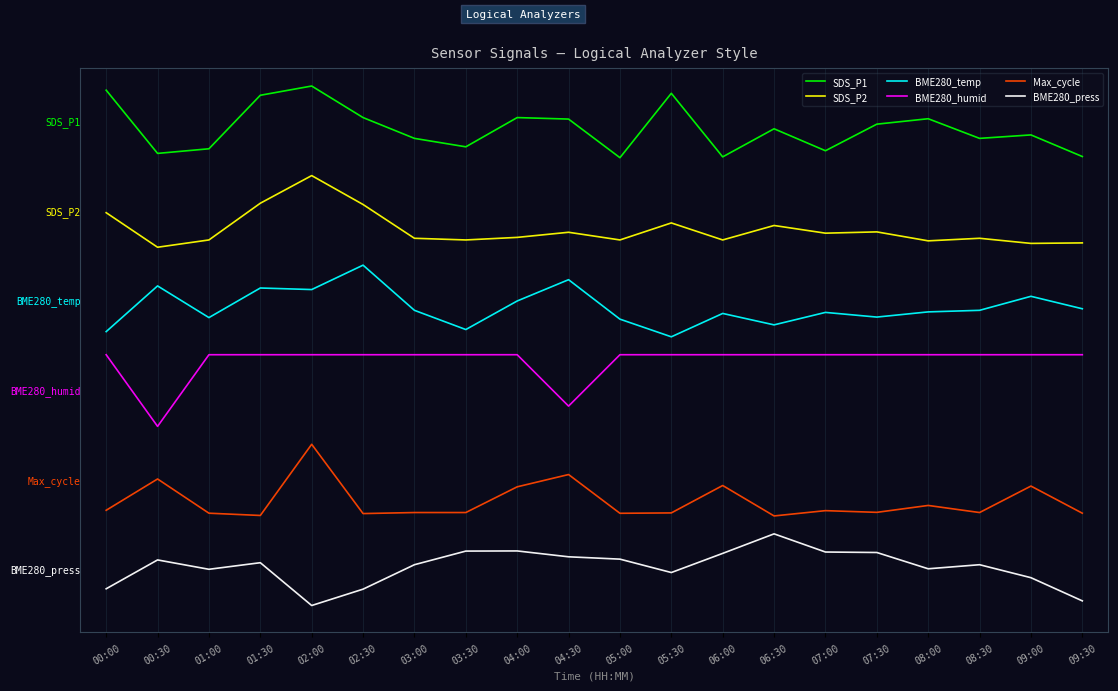

Which label corresponds to the largest value in the chart?

02:00